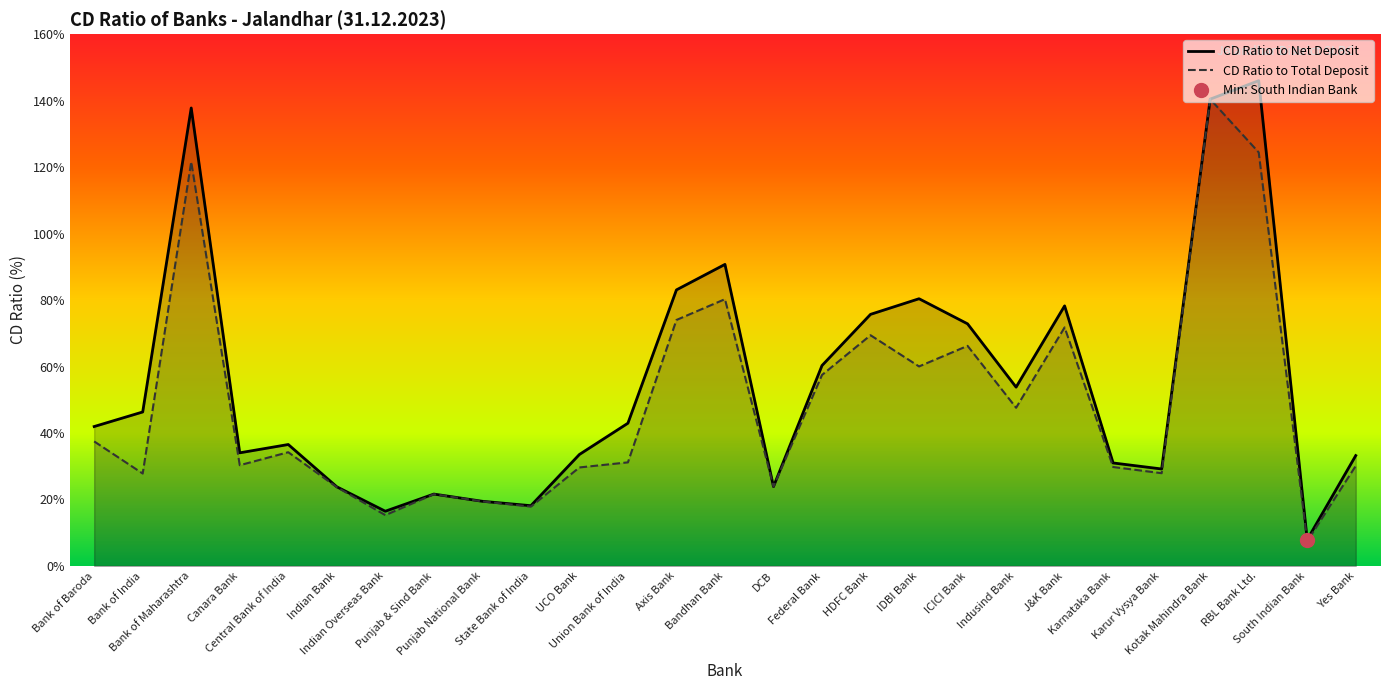

At which label does CD Ratio to Net Deposit reach its peak?

RBL Bank Ltd.